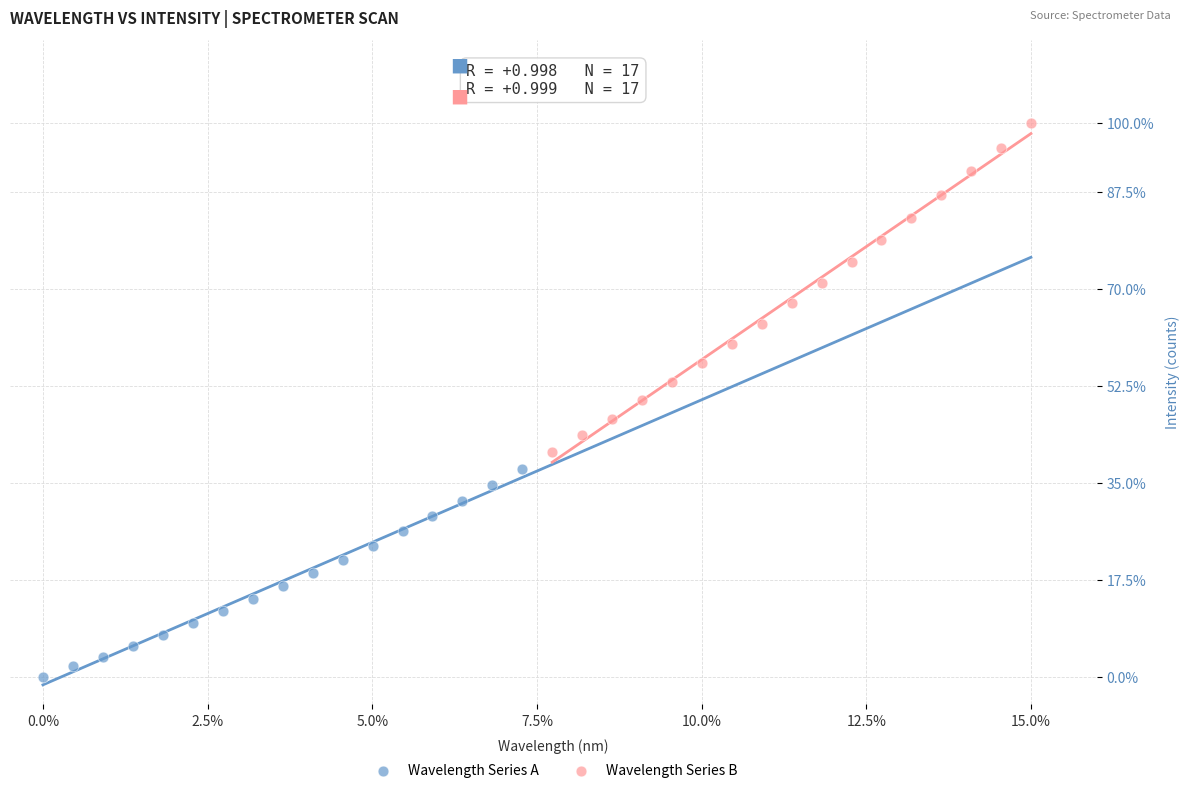

Which series has the widest spread of Y values?

Wavelength Series B